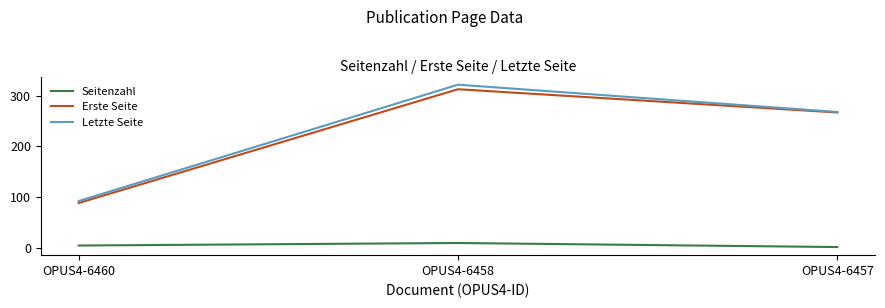

What is the difference between the maximum and minimum values in the Erste Seite series?

225